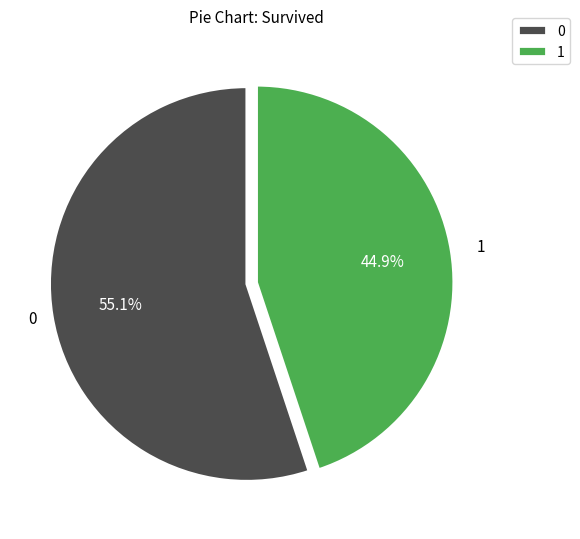

Is there any slice that represents more than half of the pie?

Yes